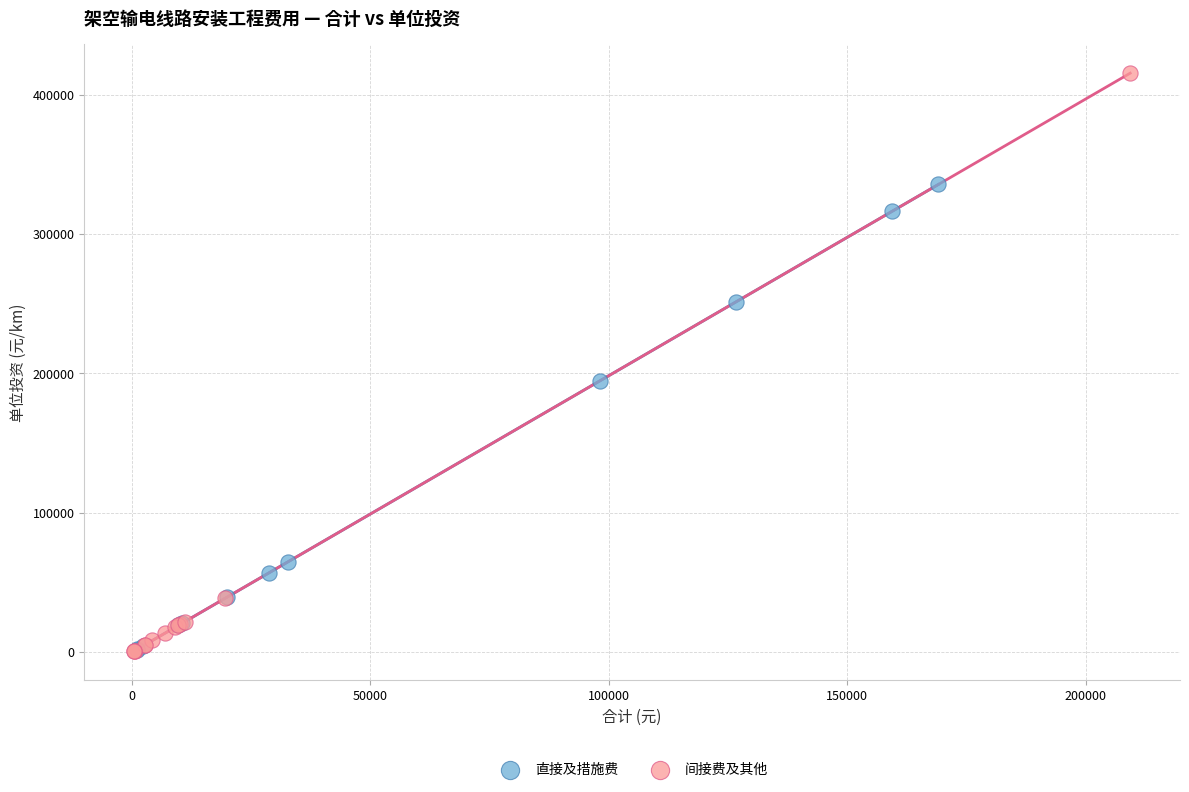

Which series has the widest spread of Y values?

间接费及其他